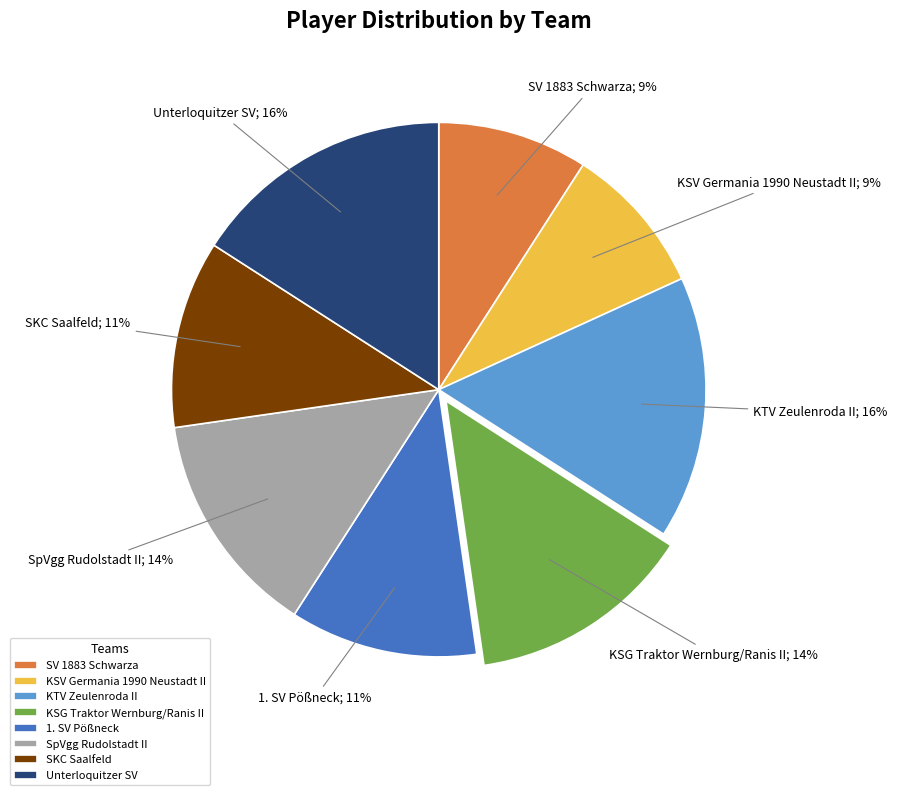

Does KSG Traktor Wernburg/Ranis II represent more than half of the total?

No